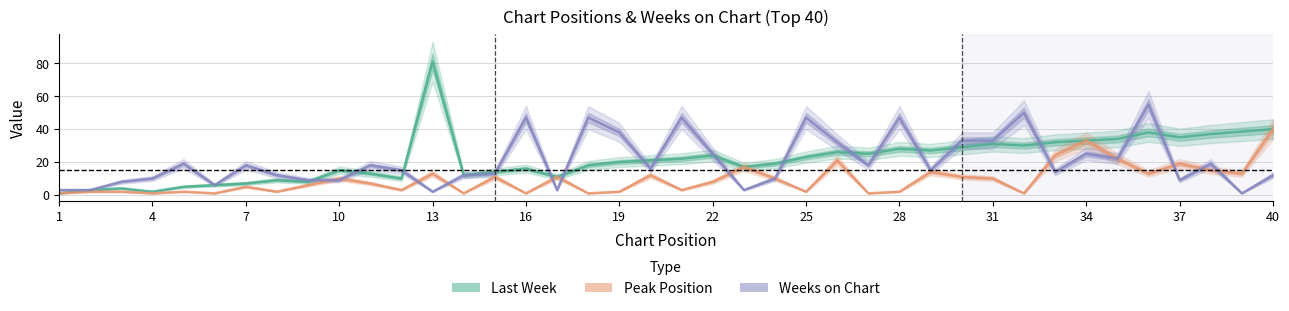

True or false: Weeks on Chart has a value of 9 at 9.

True